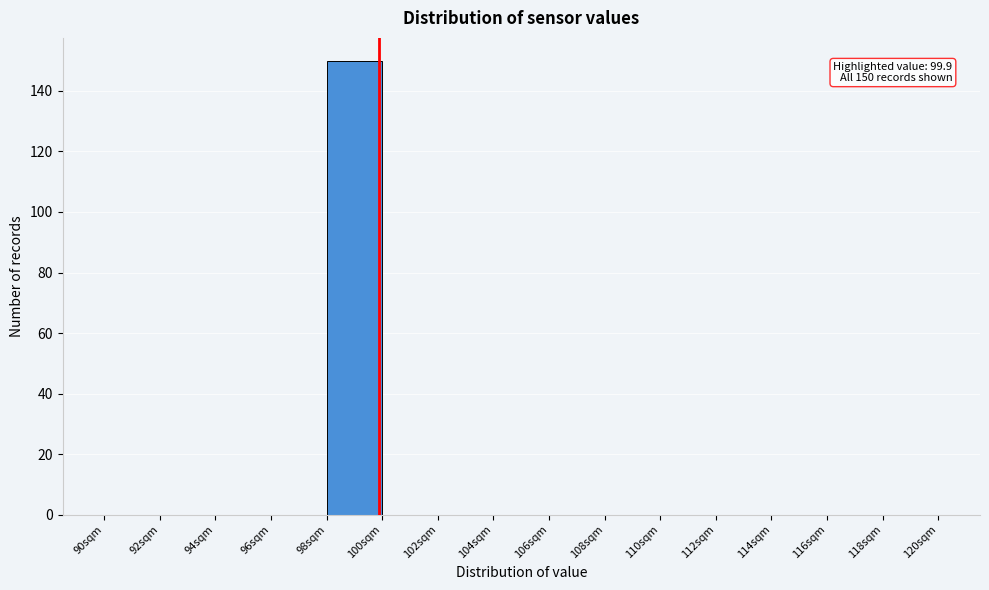

Over which range of the x-axis is the bar tallest?

98 to 100